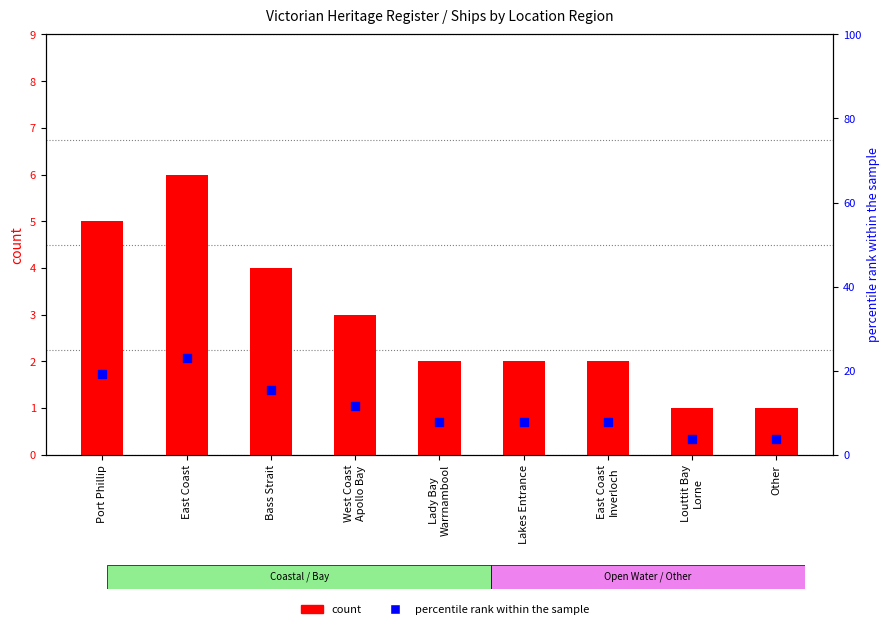

At which category is the sum across all series the highest?

East Coast